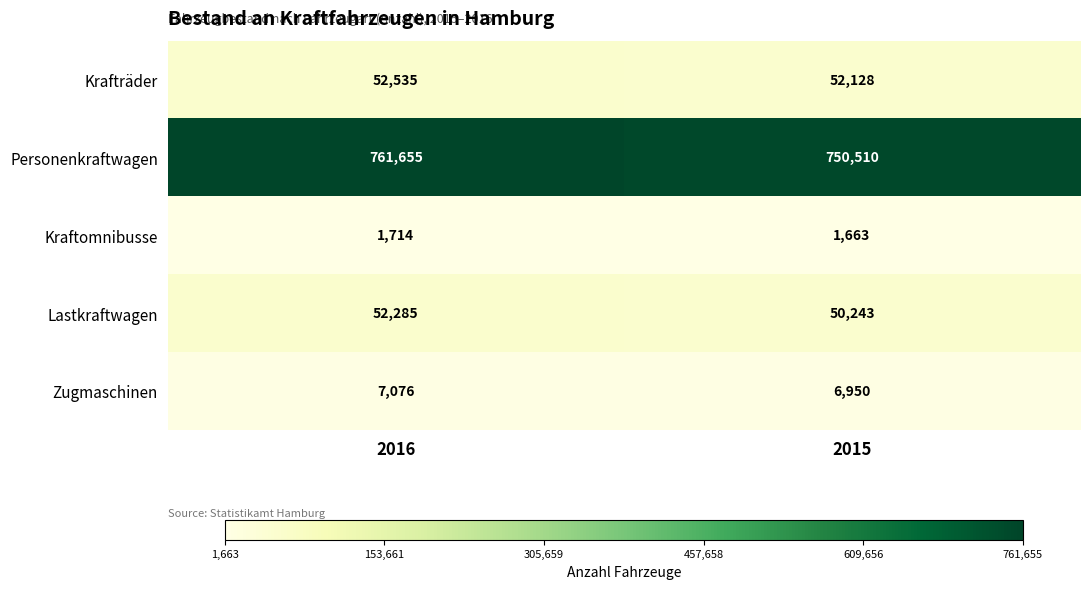

At which category does the chart reach its minimum across all series?

2015